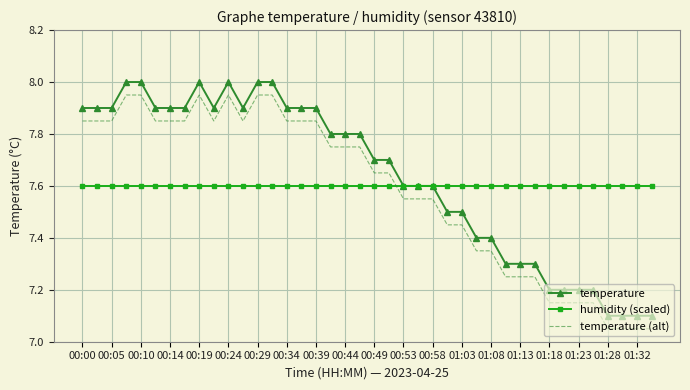

What are all the series names shown in the legend?

temperature, humidity (scaled), temperature (alt)